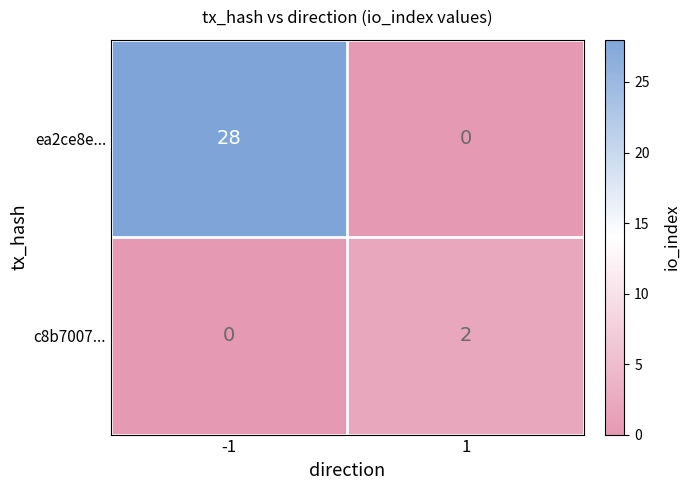

List the series in order of their peak value, lowest first.

c8b7007..., ea2ce8e...